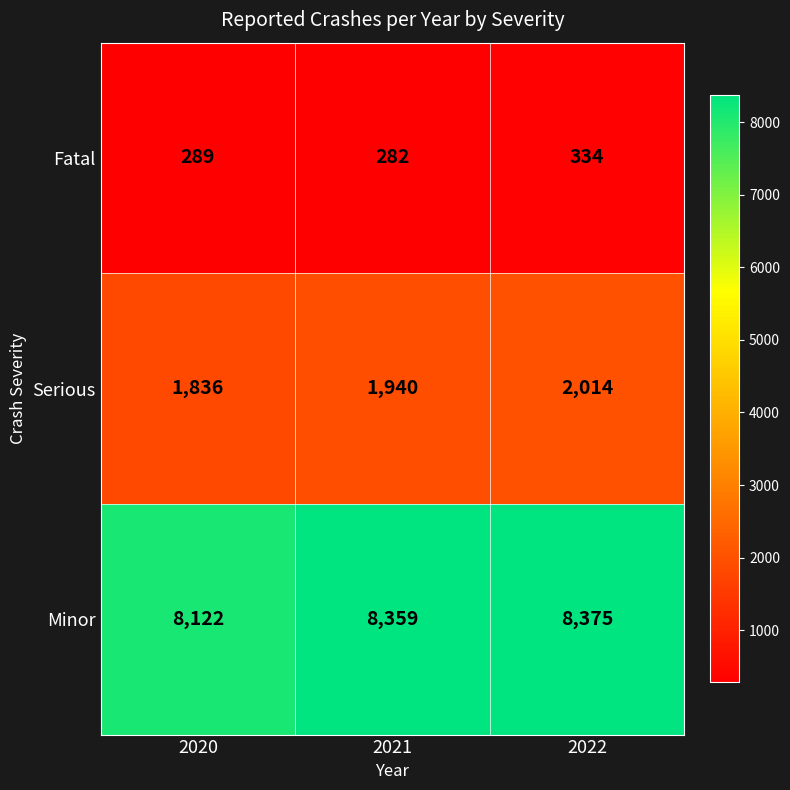

Which category has the highest value across all series?

2022